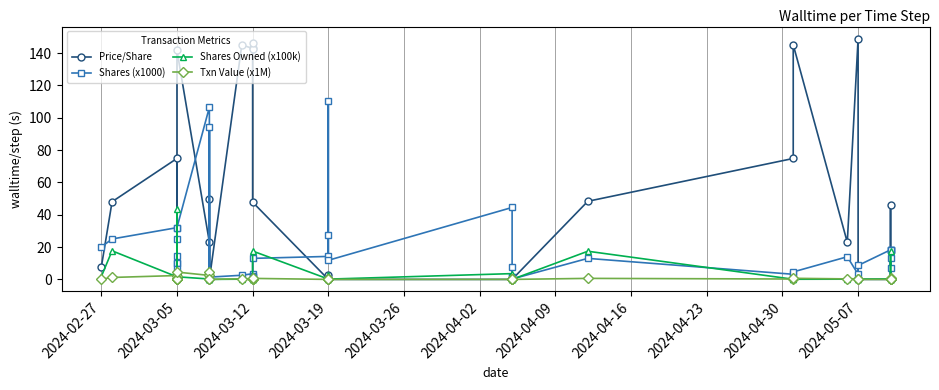

Reading right to left, transcribe all the data shown in this chart.

Price/Share: 0.0	46.0	0.0	0.0	0.0	0.0	0.0	148.9	22.9	145.1	74.8	48.3	0.0	0.0	0.0	0.0	0.0	0.0	2.9	0.0	0.0	47.8	146.2	142.5	142.8	145.0	0.0	49.5	0.0	23.0	141.7	3.0	3.0	3.0	3.0	3.0	3.0	74.8	48.0	7.4
Shares (x1000): 18.3	13.0	18.3	6.8	18.3	18.3	8.6	3.2	14.0	4.6	3.2	13.0	0.2	1.2	7.6	1.3	44.5	11.8	27.5	110.5	14.2	13.0	1.5	2.0	3.5	2.6	1.4	94.4	1.4	106.5	32.0	24.9	6.5	14.7	10.3	10.4	2.2	32.0	25.0	20.0
Shares Owned (x100k): 0.6	17.3	0.8	0.1	0.2	0.3	0.2	0.2	0.1	0.1	0.1	17.4	0.0	0.0	0.5	0.0	3.6	0.2	2.9	2.4	0.2	17.5	0.2	0.1	0.3	0.1	0.0	0.2	0.0	0.2	1.6	43.4	2.4	1.9	1.3	1.4	0.2	1.6	17.7	1.7
Txn Value (x1M): 0.0	0.6	0.0	0.0	0.0	0.0	0.0	0.5	0.3	0.7	0.2	0.6	0.0	0.0	0.0	0.0	0.0	0.0	0.1	0.0	0.0	0.6	0.2	0.3	0.5	0.4	0.0	4.7	0.0	2.4	4.5	0.1	0.0	0.0	0.0	0.0	0.0	2.4	1.2	0.1